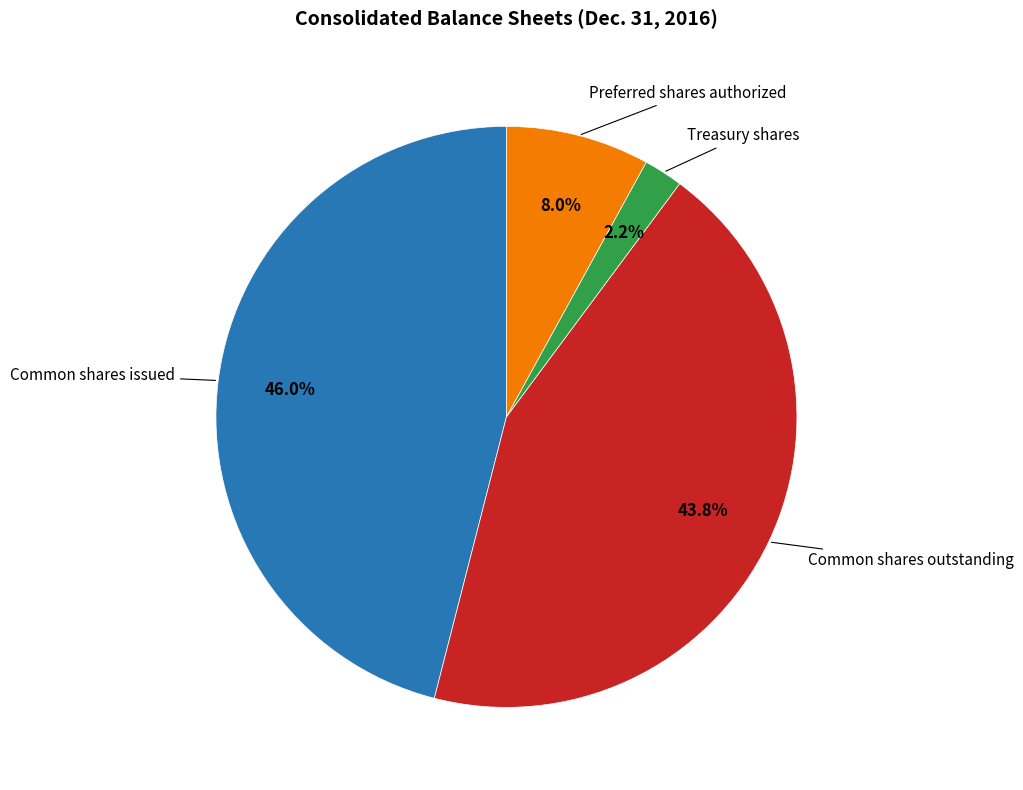

To the nearest percent, what is the difference between the largest and smallest slice percentages?

44%